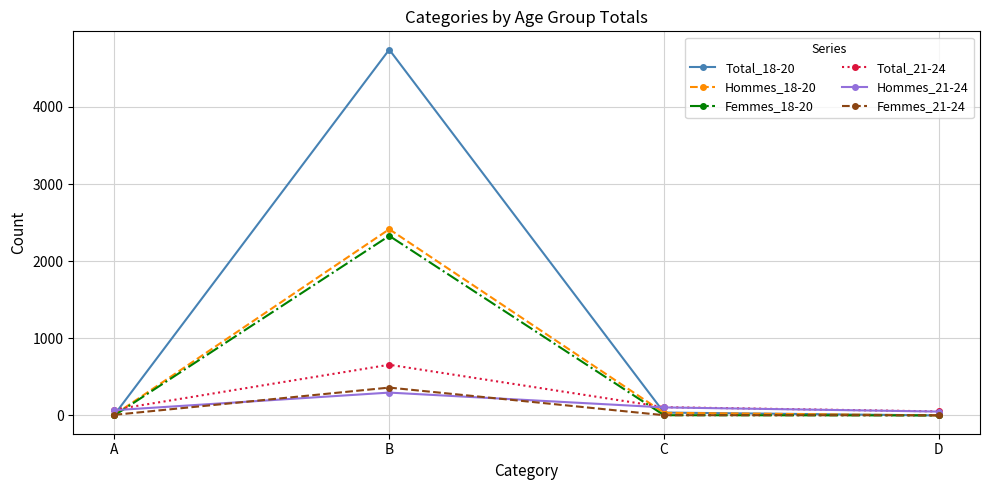

What is the spread (max minus min) of values at B?

4446